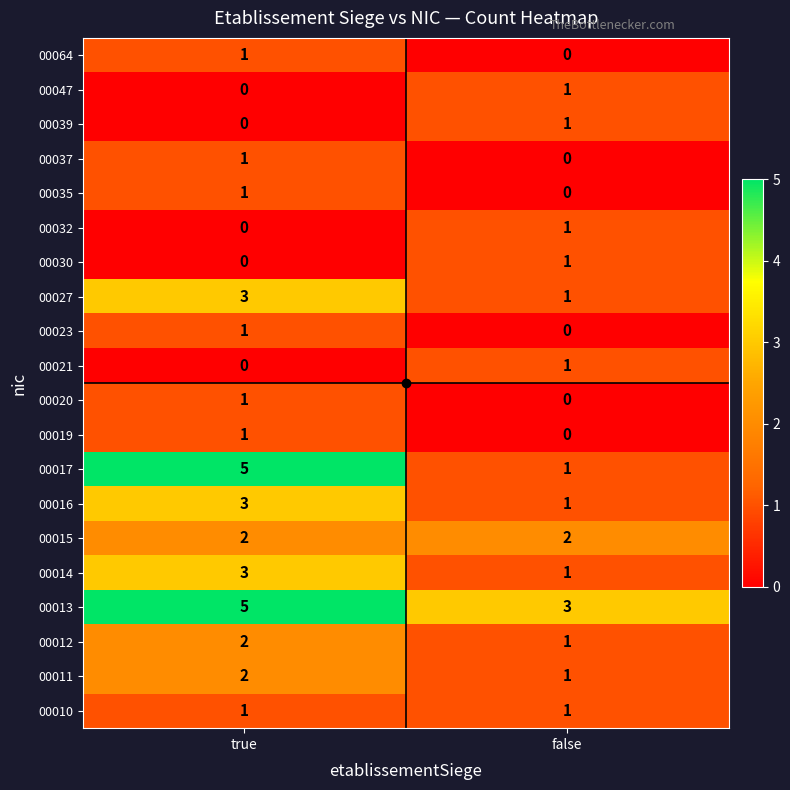

How many data points does each series have?

2